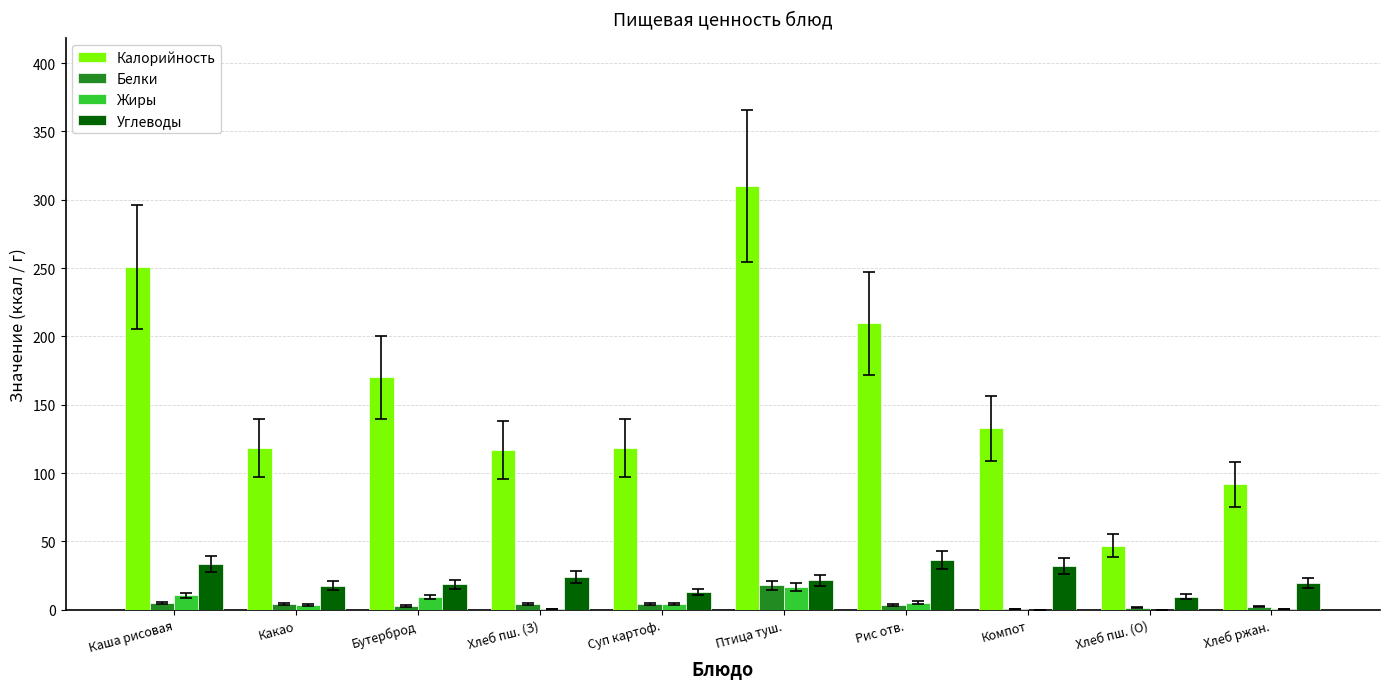

What is the maximum value shown in the chart?

310.0